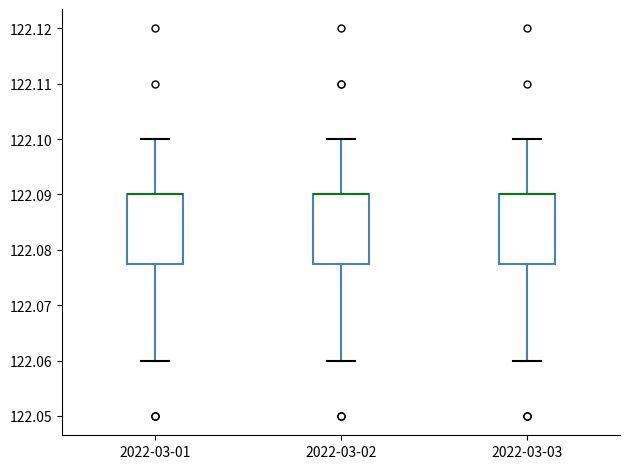

Where does the lower whisker of the box for 2022-03-01 end on the y-axis? The values are not printed on the chart, so give them approximately, as read against the axis.

122.060